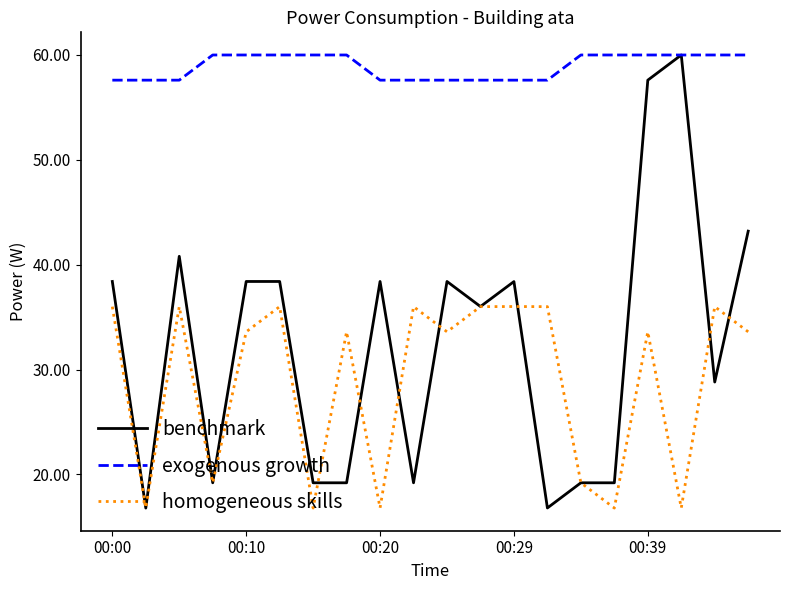

Is this an area chart (filled region under the line)?

No